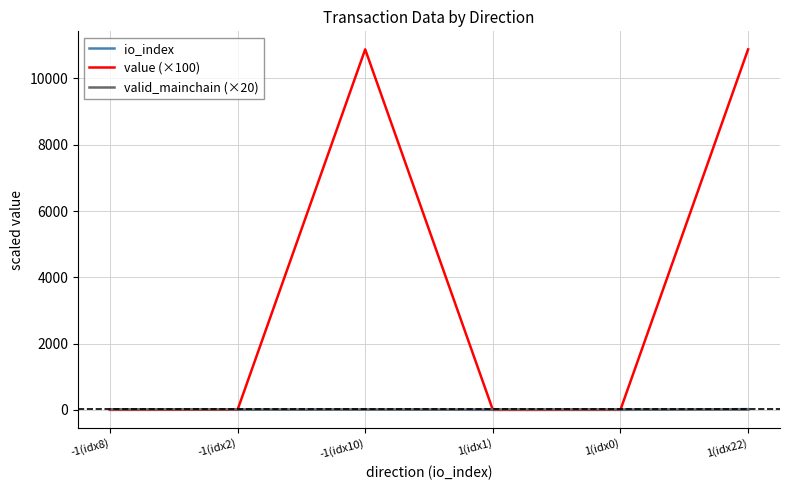

Which series has the largest range (max minus min)?

value (×100)